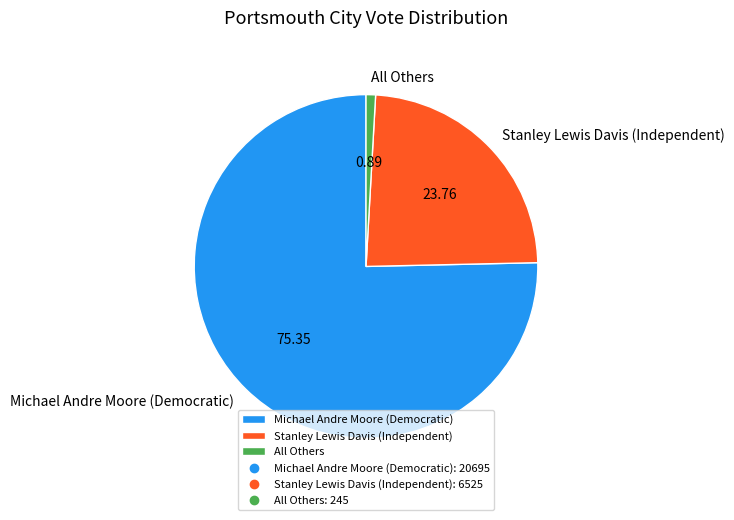

True or false: All Others accounts for 11% of the total.

False